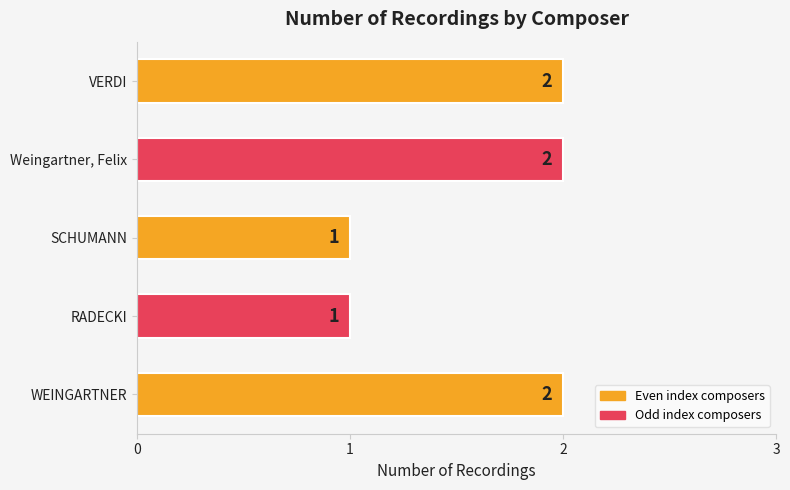

The chart shows a value of 1 at WEINGARTNER. True or false?

False